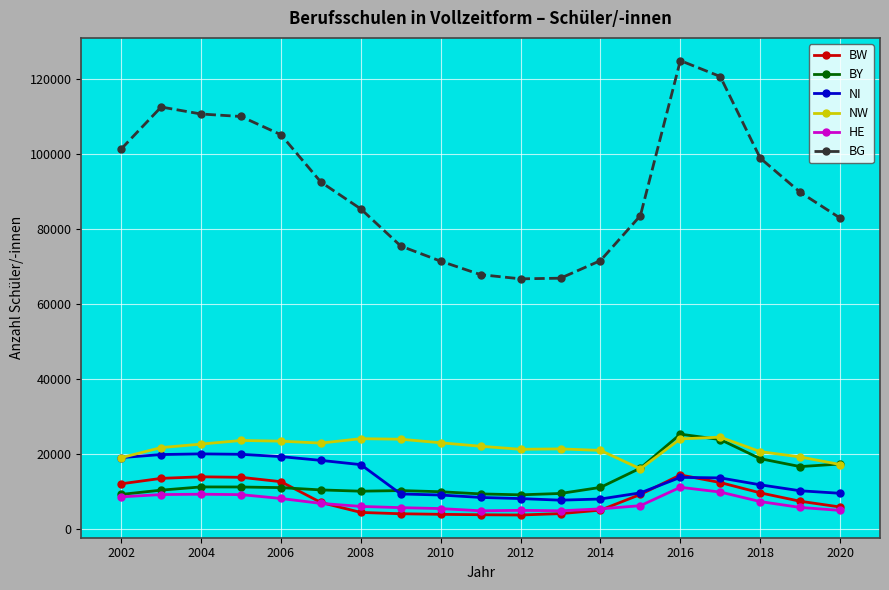

What is the value of the BW point at the 9th from the left?

3936